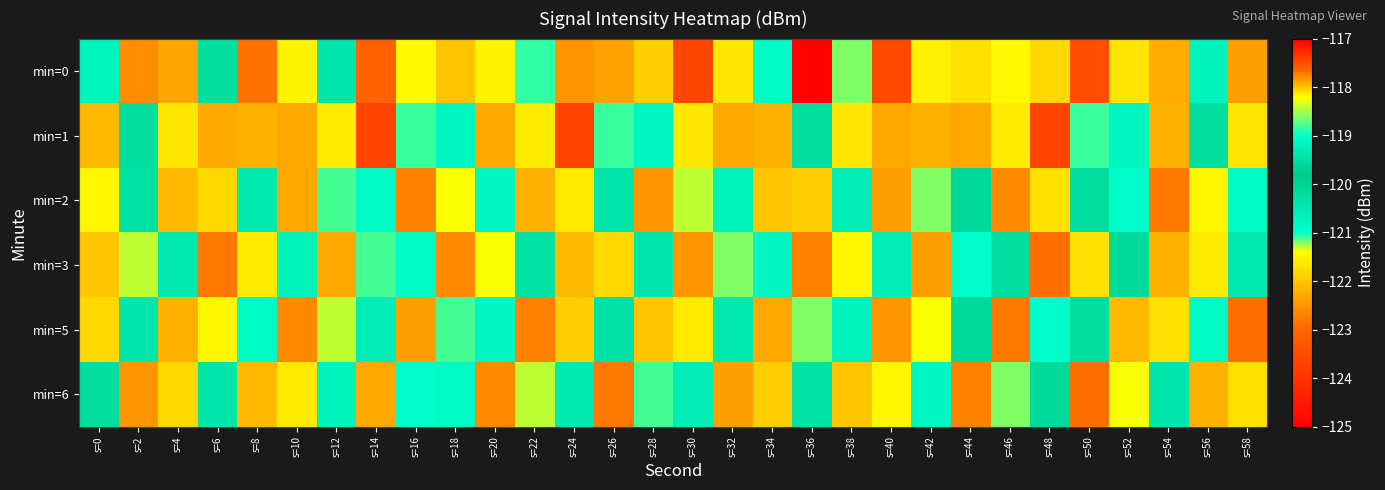

At how many categories does at least one series exceed -124?

30